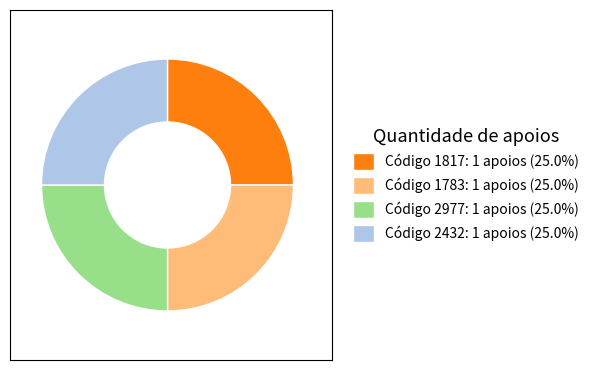

Is there any slice that represents more than half of the pie?

No